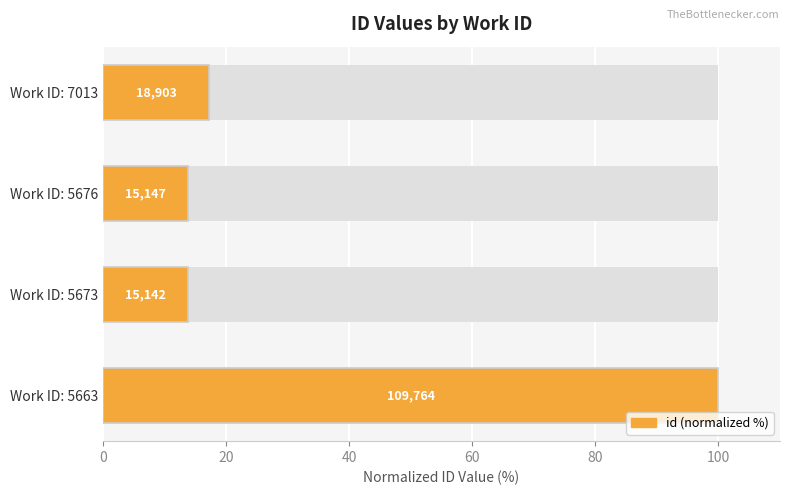

The value at Work ID: 5676 is 13.8. True or false?

True